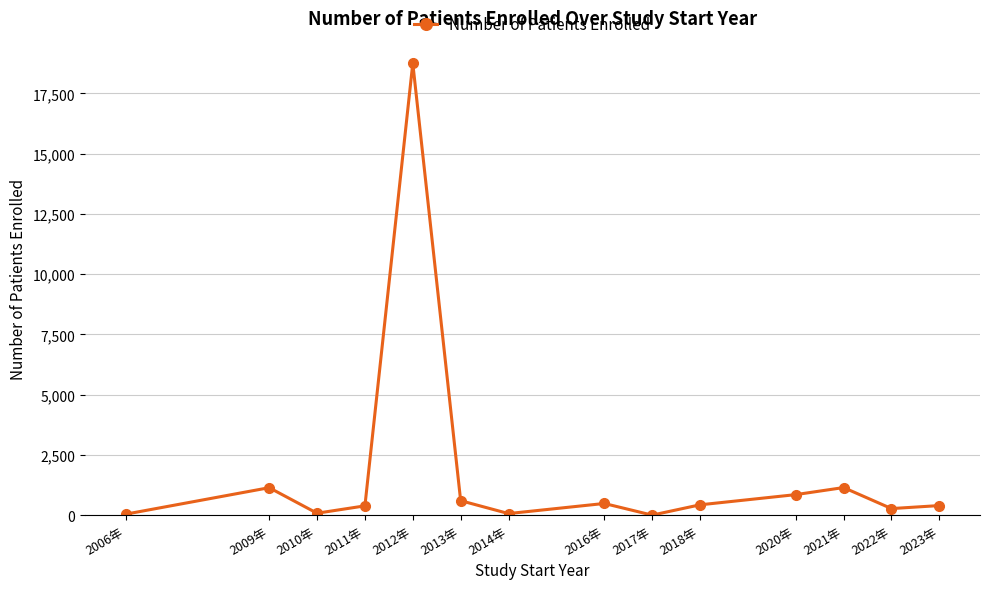

How many points are higher than both their immediate neighbors (excluding endpoints)?

4